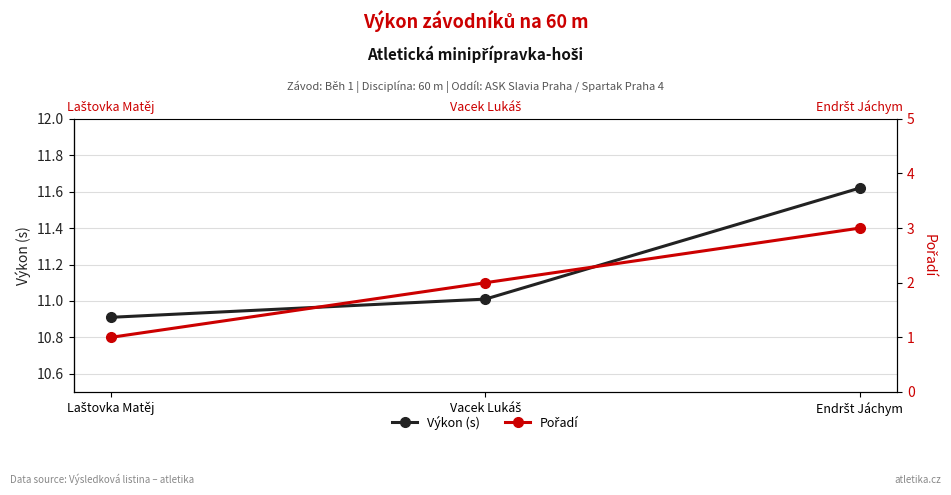

Rank the categories by Výkon (s) value from lowest to highest.

Laštovka Matěj, Vacek Lukáš, Endršt Jáchym